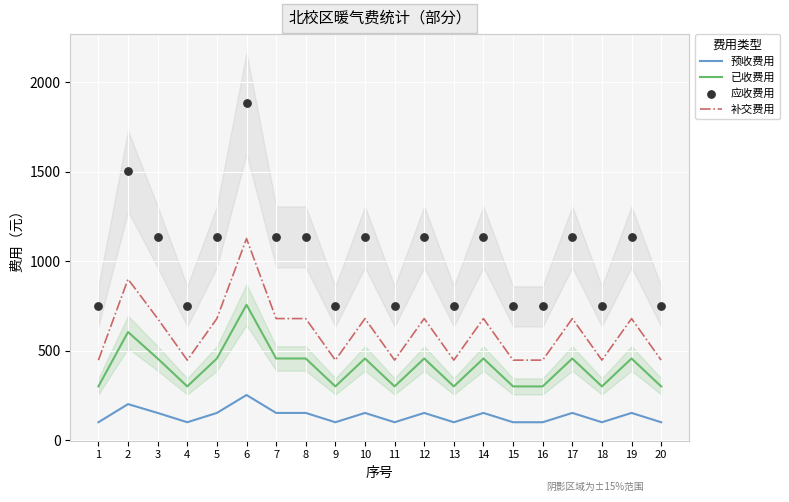

At how many categories does at least one series exceed 1369?

2